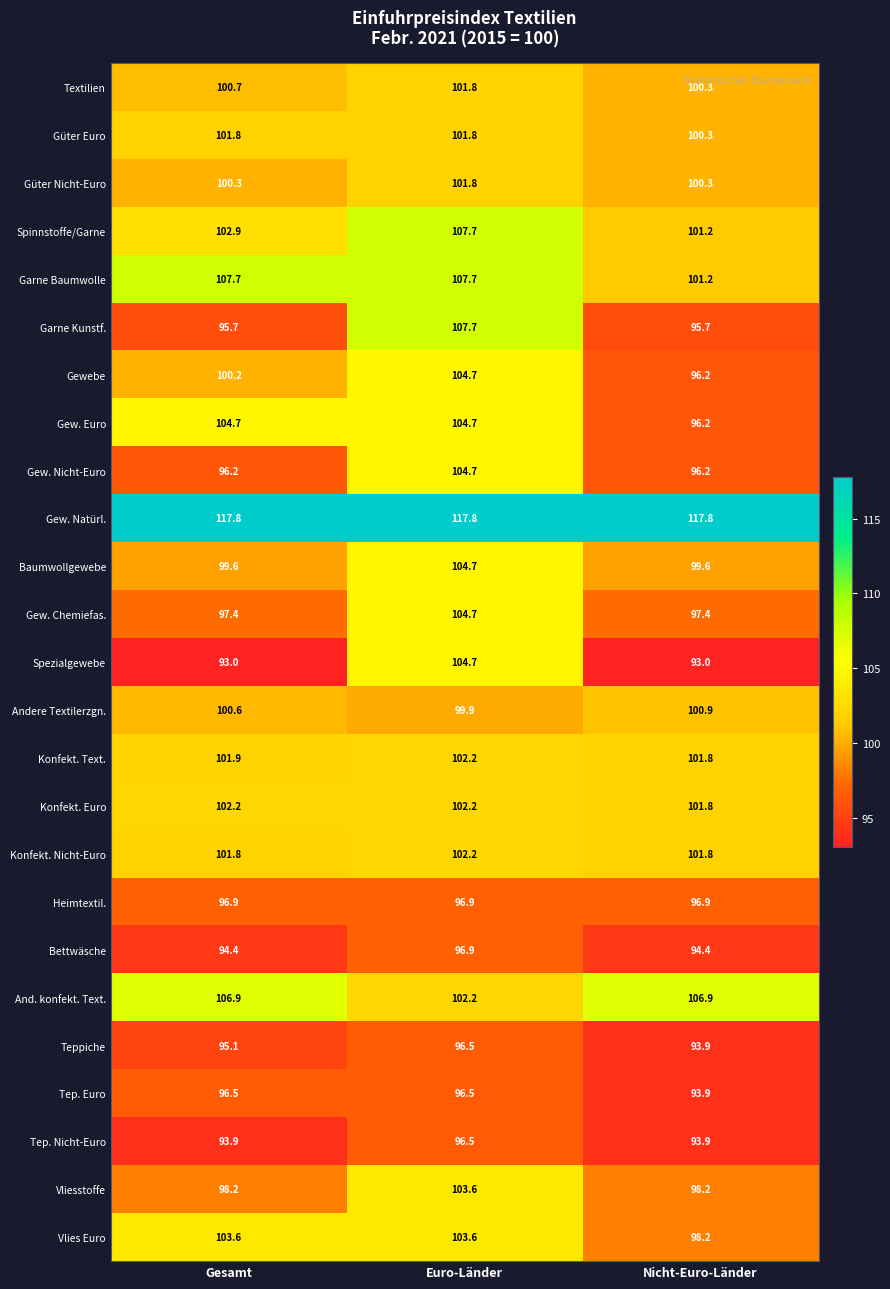

What is the lowest value of the And. konfekt. Text. series?

102.2